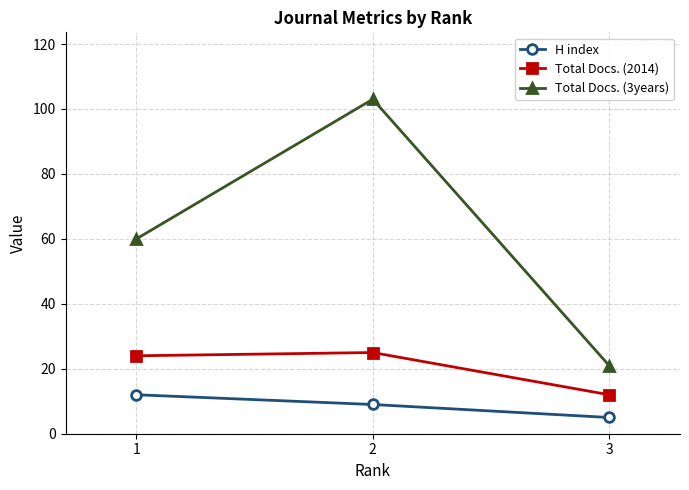

What is the spread (max minus min) of values at 2?

94